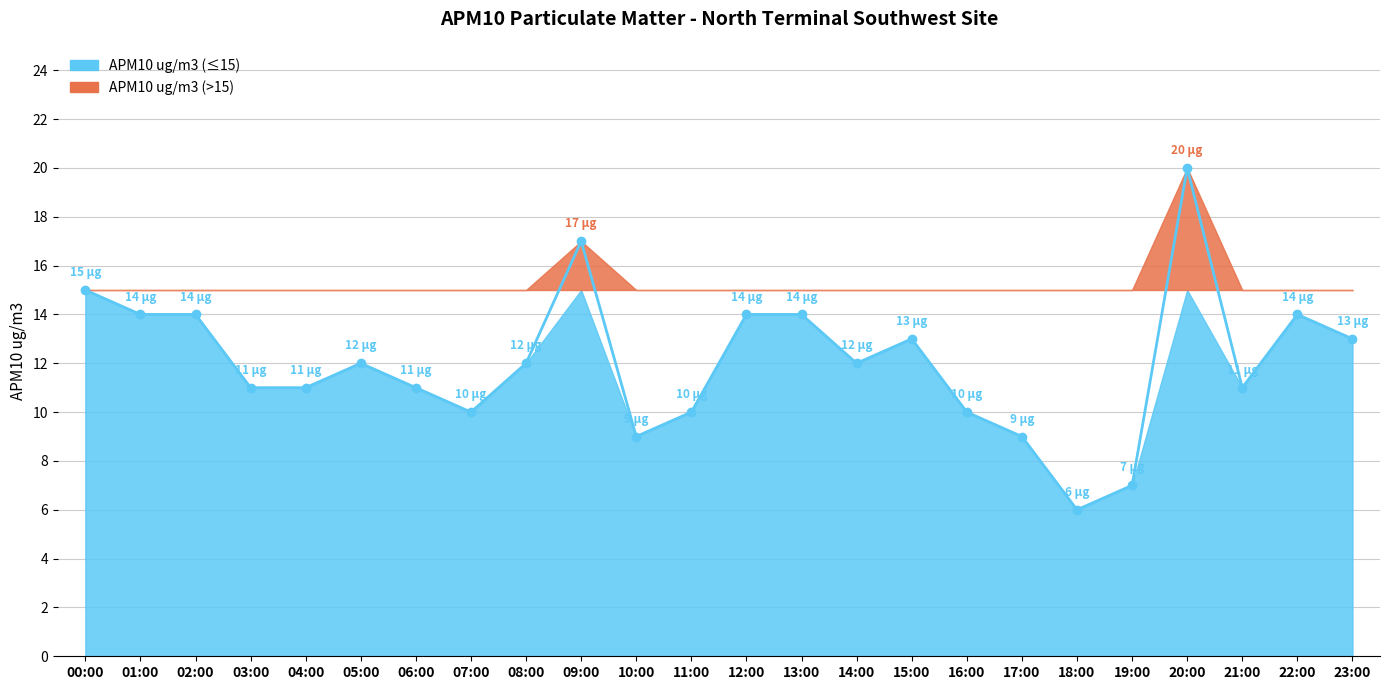

What is the difference between the maximum and minimum values?

14